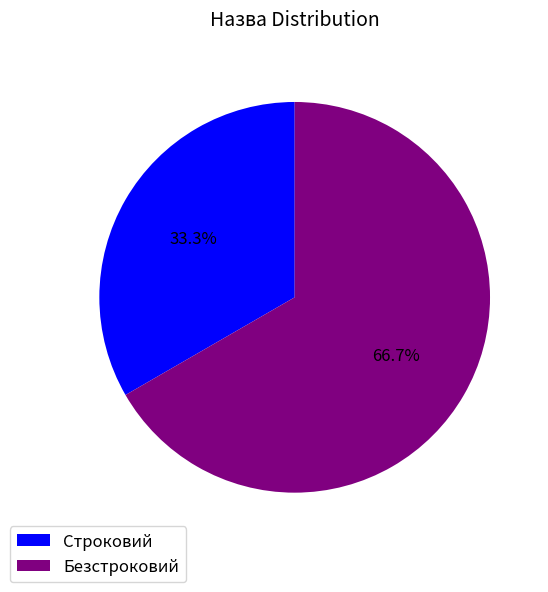

Which category accounts for the majority?

Безстроковий